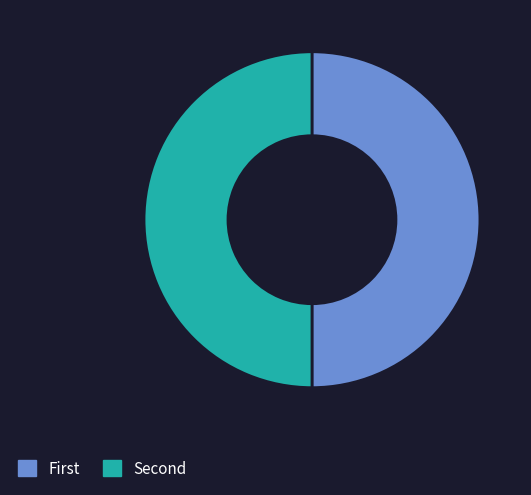

How many slices are in this pie chart?

2